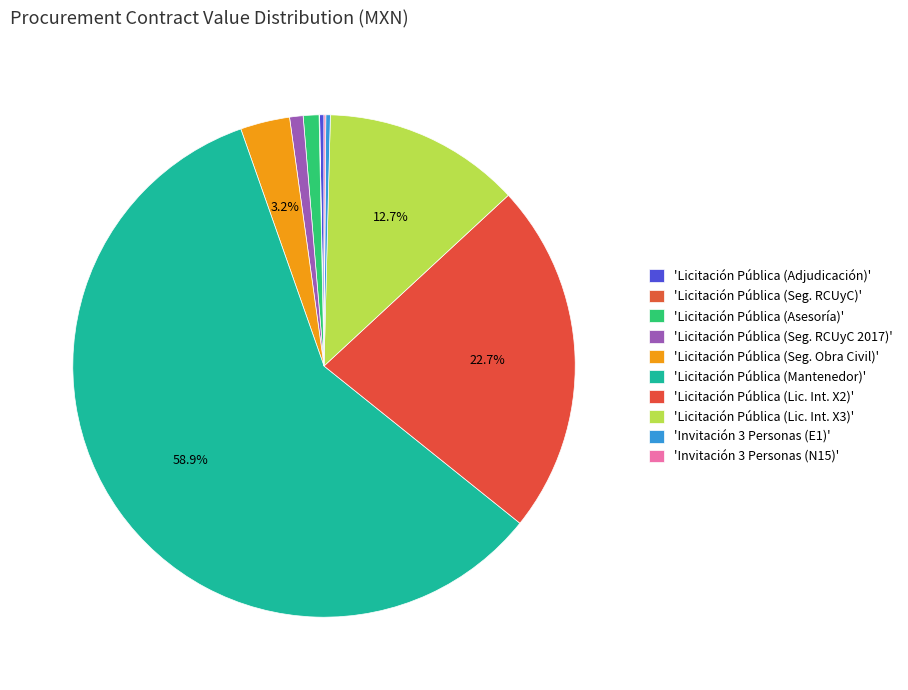

Is there a majority slice in this chart?

Yes